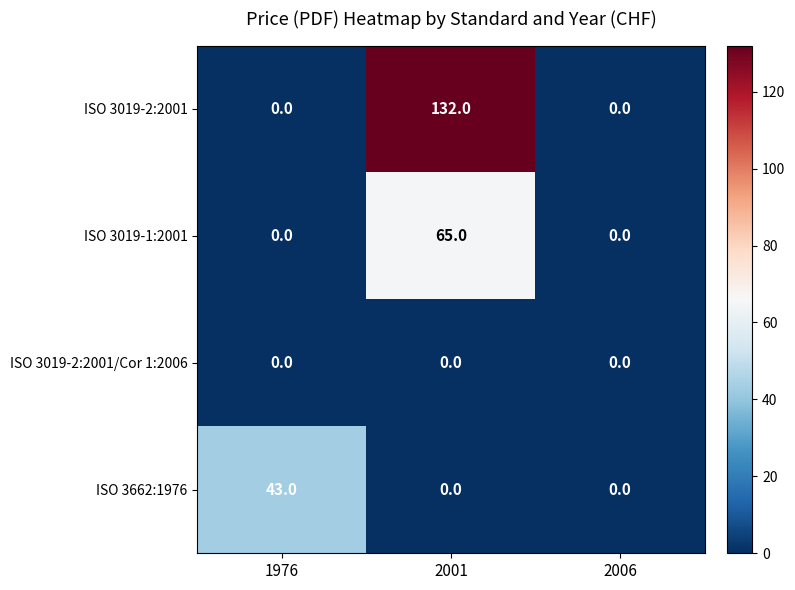

Rank the series by their maximum value, from lowest to highest.

ISO 3019-2:2001/Cor 1:2006, ISO 3662:1976, ISO 3019-1:2001, ISO 3019-2:2001